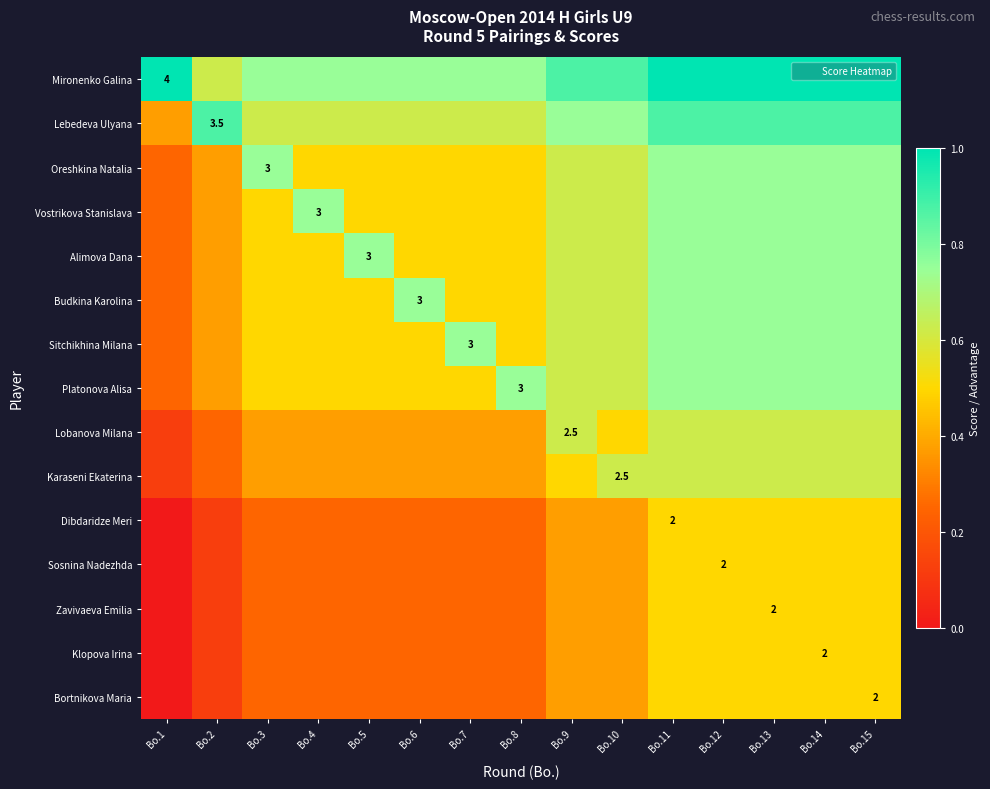

Which series has the largest total across all categories?

Mironenko Galina